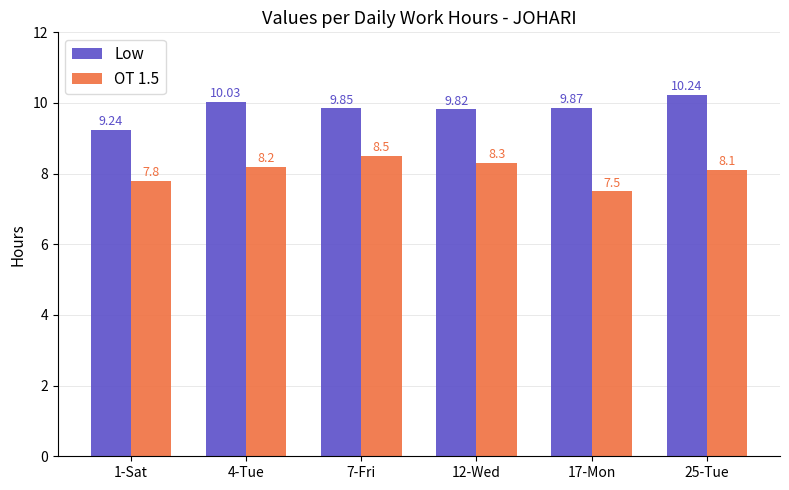

List the labels in order of OT 1.5 value, largest first.

7-Fri, 12-Wed, 4-Tue, 25-Tue, 1-Sat, 17-Mon